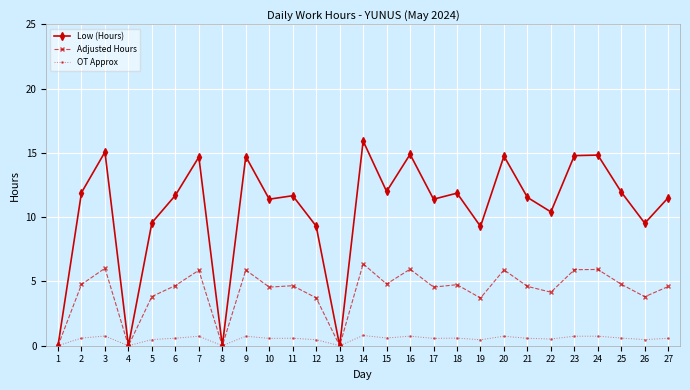

Which series has the largest total across all categories?

Low (Hours)